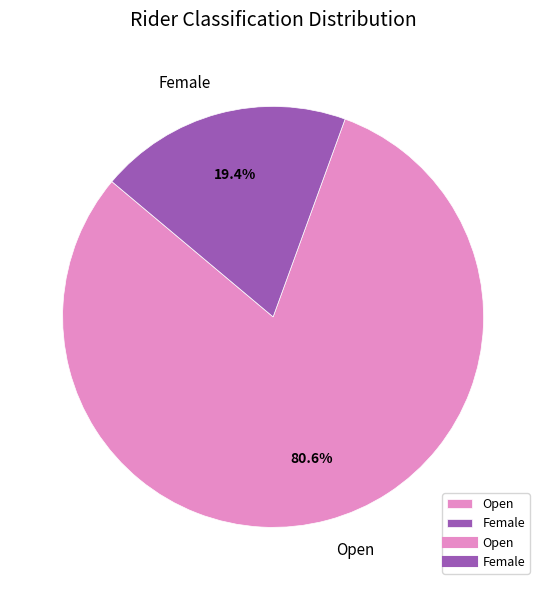

To the nearest percent, what portion does Female represent?

19%